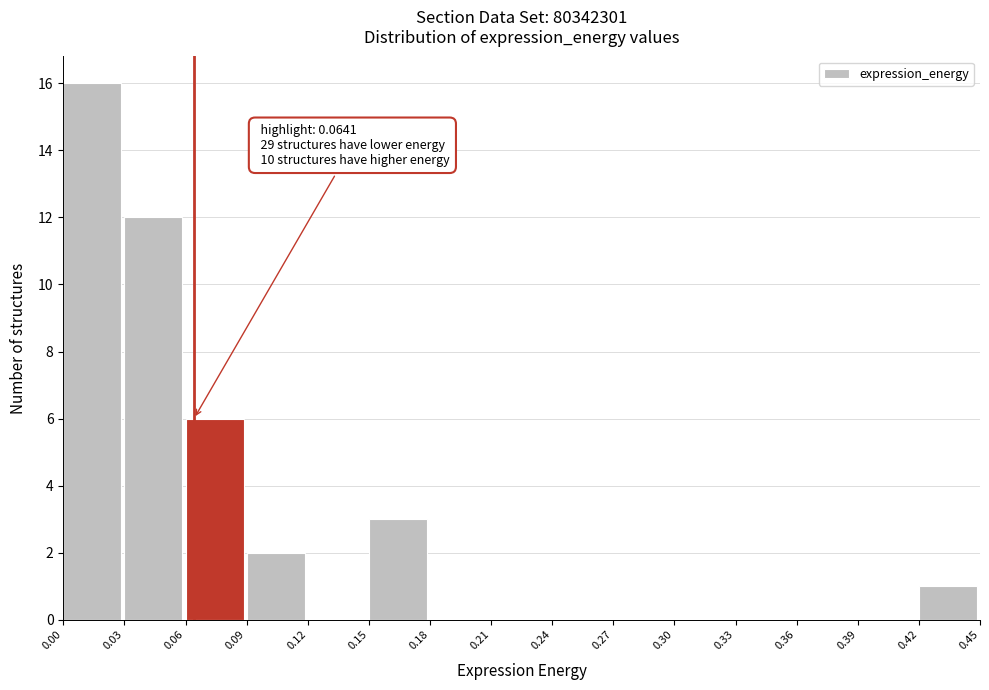

Which range on the x-axis has the tallest bar?

0.00 to 0.03